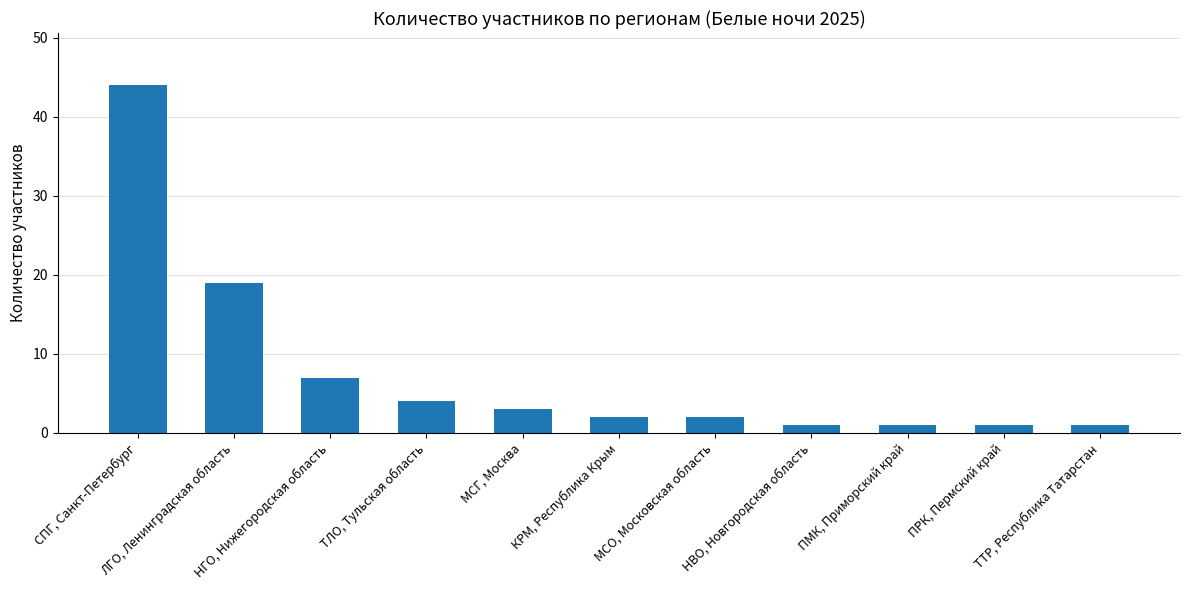

How many bars are there in total?

11